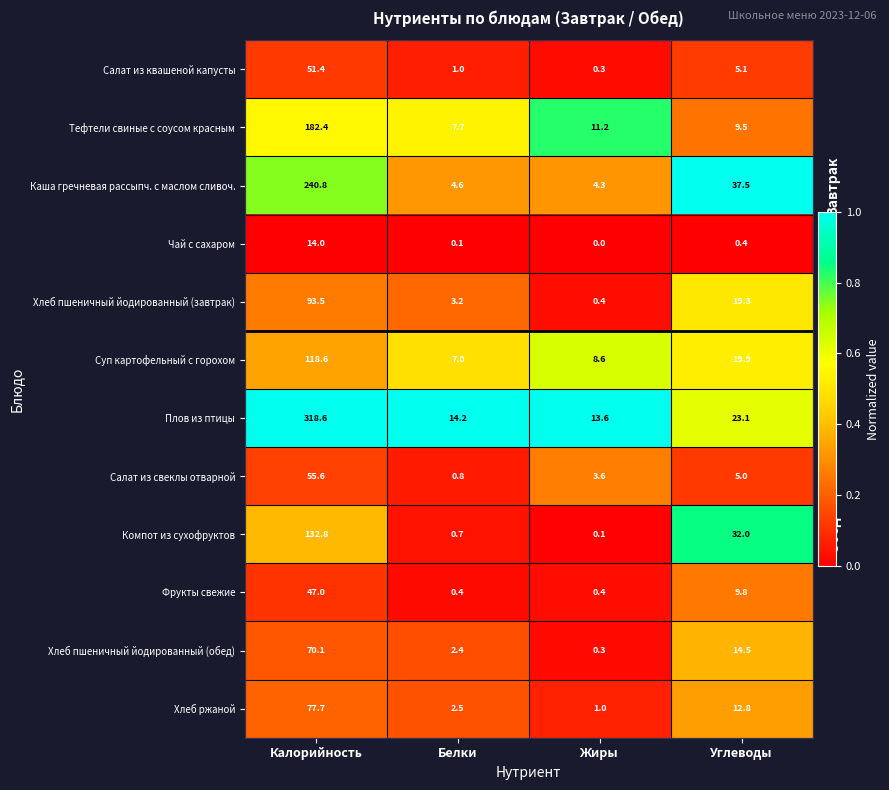

At which category is the sum across all series the highest?

Калорийность